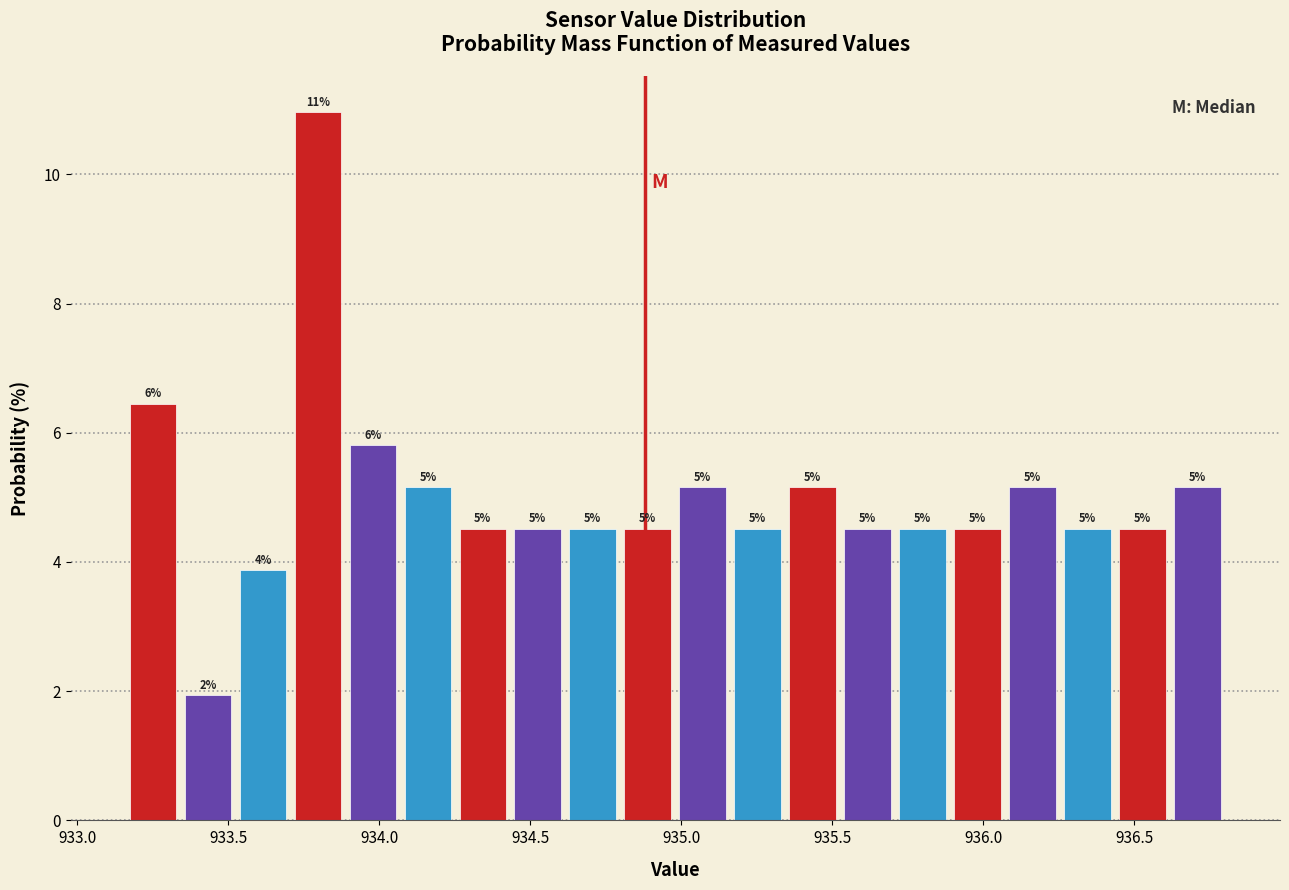

Read against the x-axis, roughly where is the centre of the tallest bar?

933.80